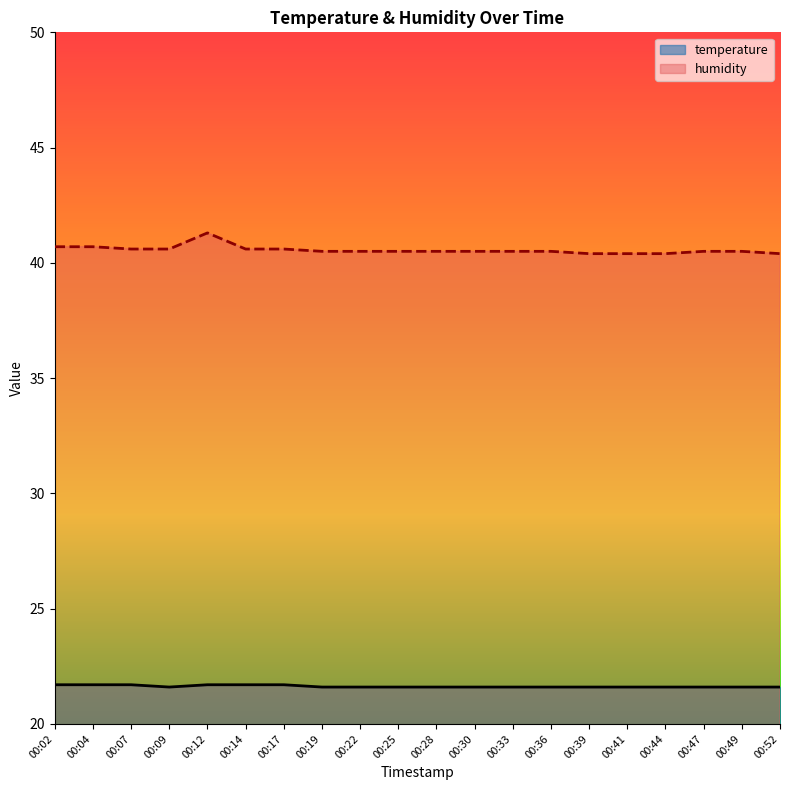

At how many categories does at least one series exceed 36?

20